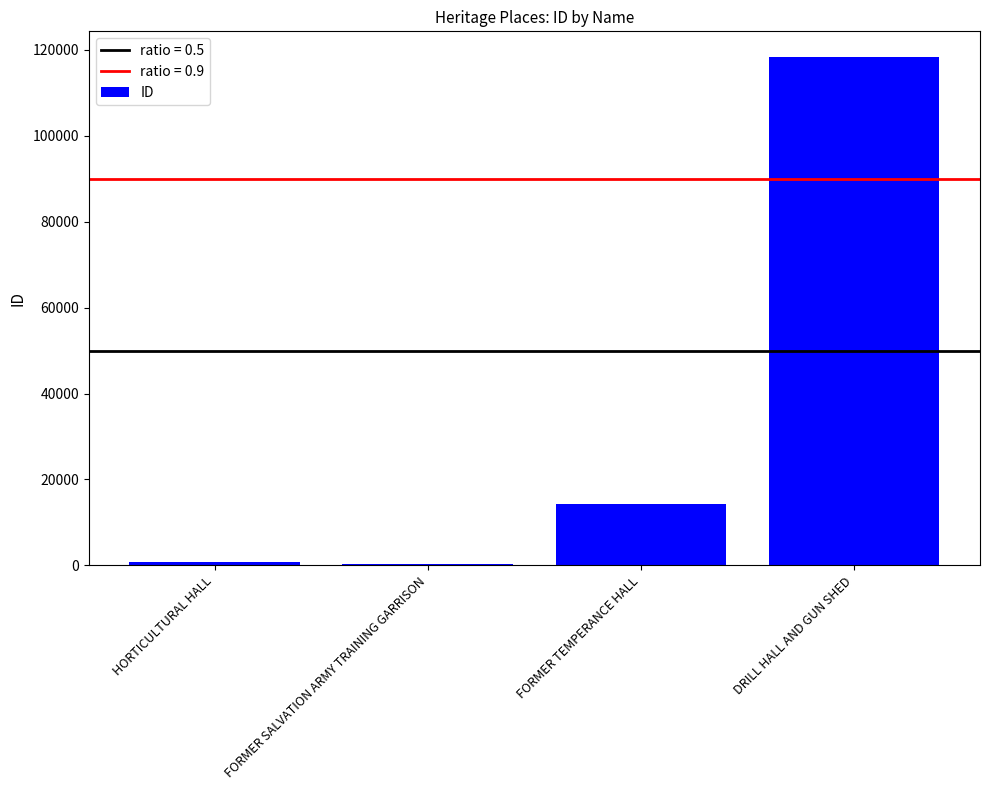

What is the ratio of the value at FORMER SALVATION ARMY TRAINING GARRISON to the value at HORTICULTURAL HALL?

0.5